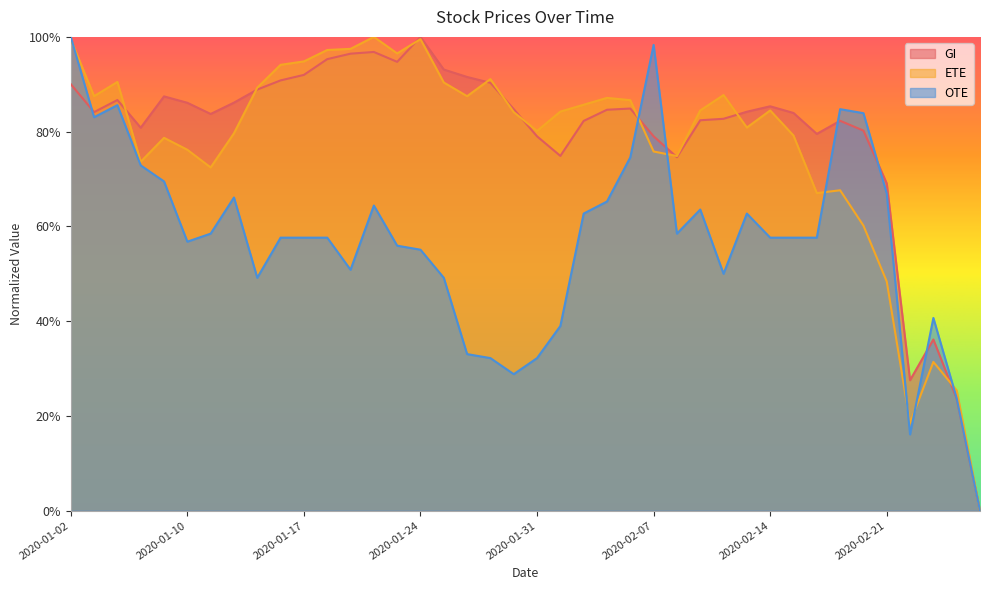

What is the highest value of the ETE series?

1.0